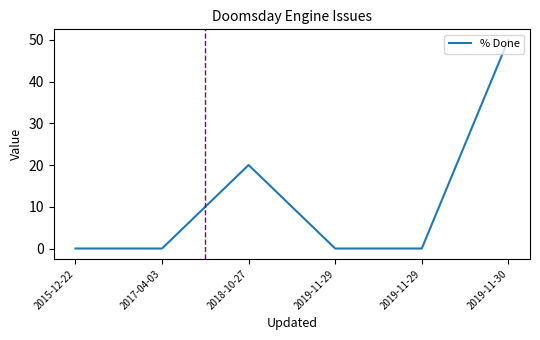

The chart shows a value of 0 at 2019-11-29. True or false?

True